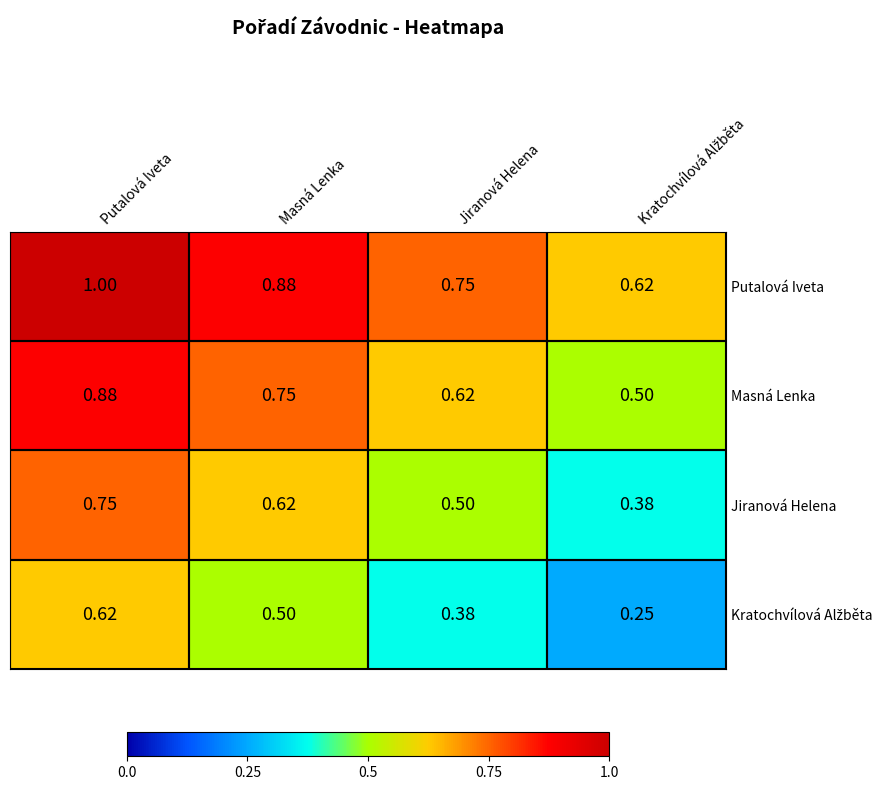

Which series has the largest total across all categories?

Putalová Iveta